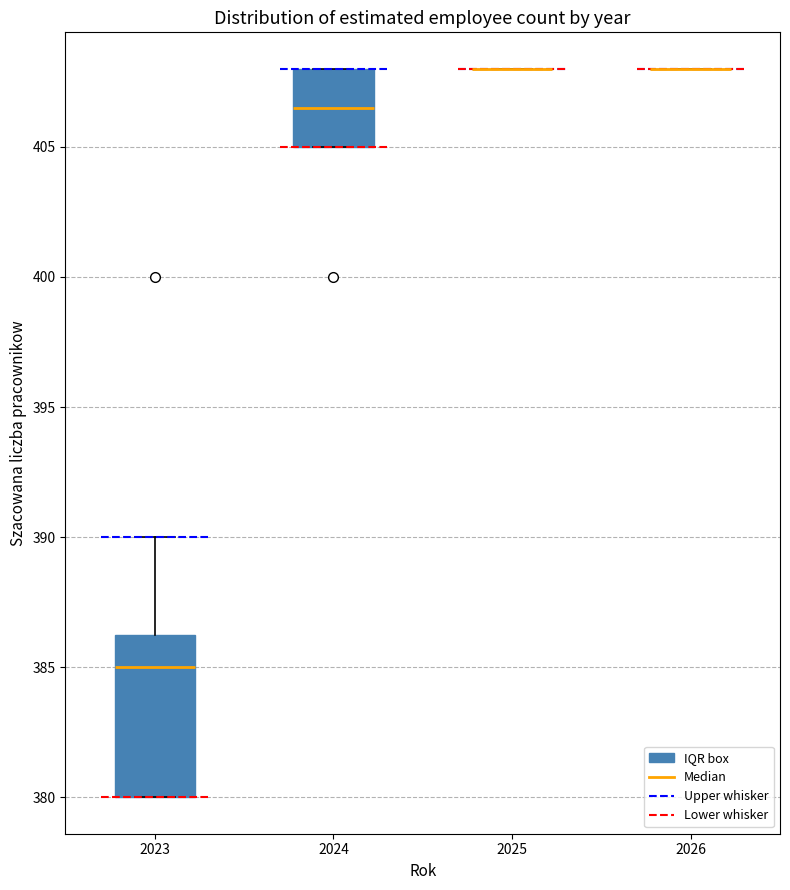

Where is the lower edge of the box at x = 2024 on the y-axis? The values are not printed on the chart, so give them approximately, as read against the axis.

405.0